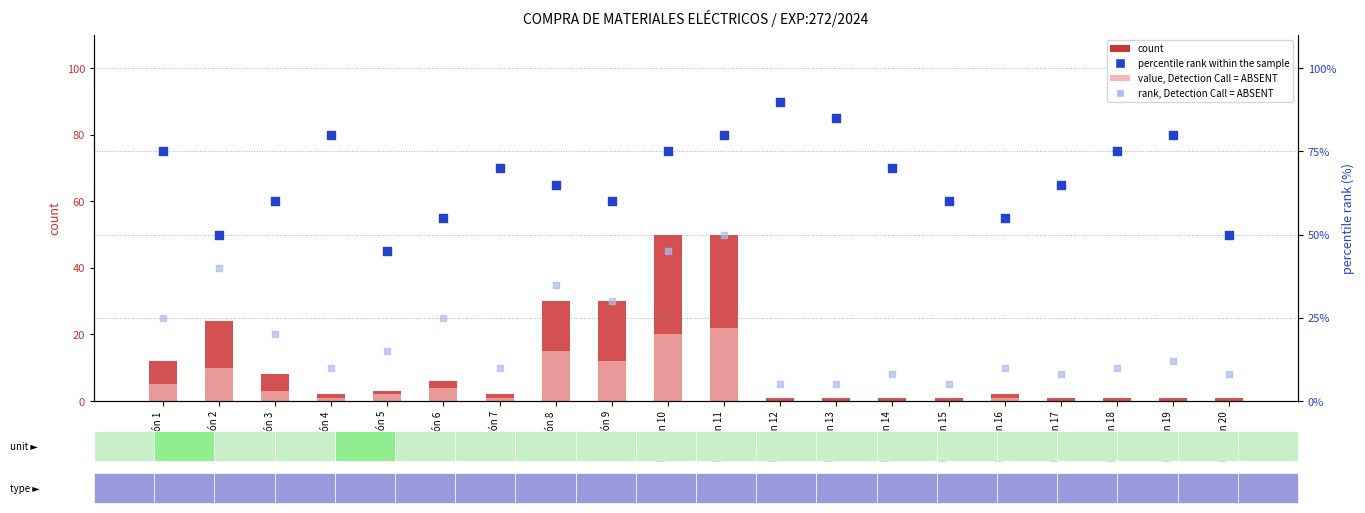

Which series contains the lowest Y value?

value, Detection Call = ABSENT